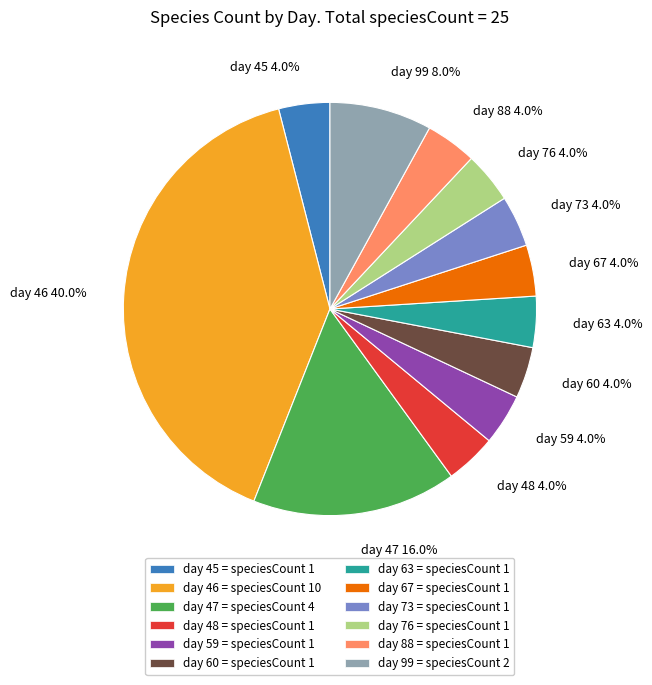

Approximately how many times larger is the value at day 63 compared to day 73?

1.0